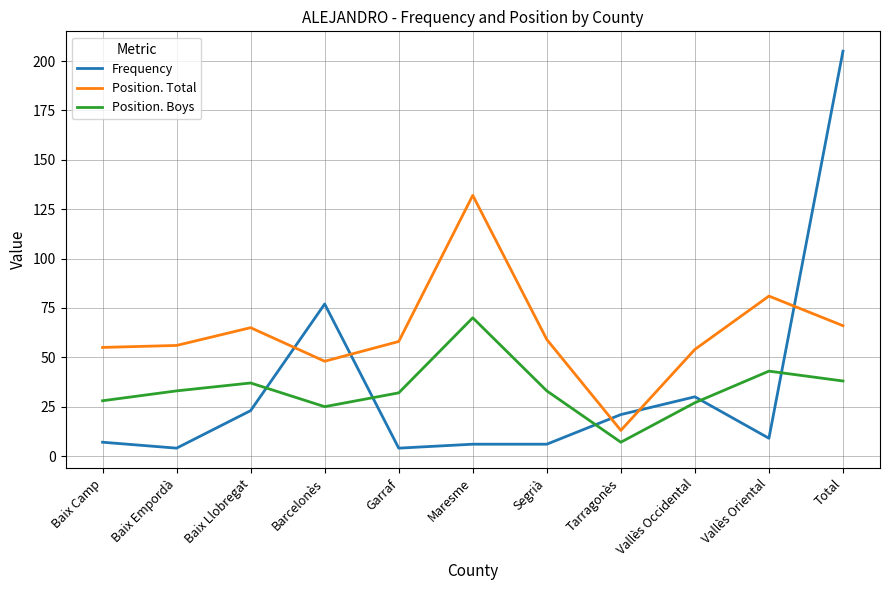

At Baix Llobregat, list the series in order from largest to smallest.

Position. Total, Position. Boys, Frequency